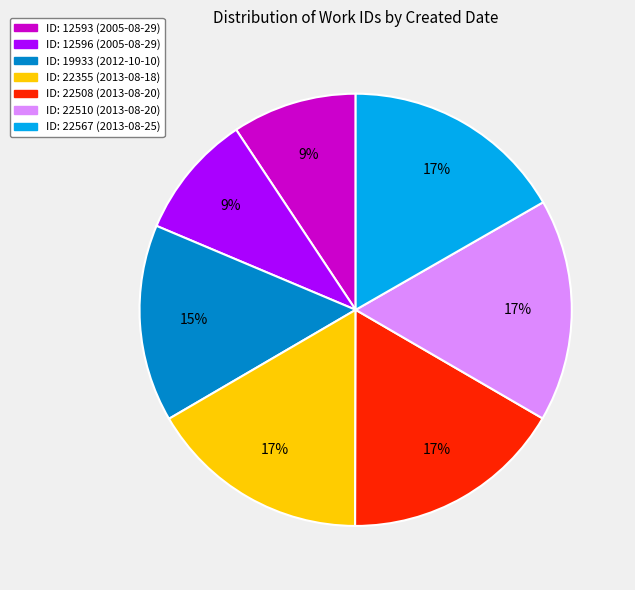

To the nearest percent, what is the average slice percentage?

14%